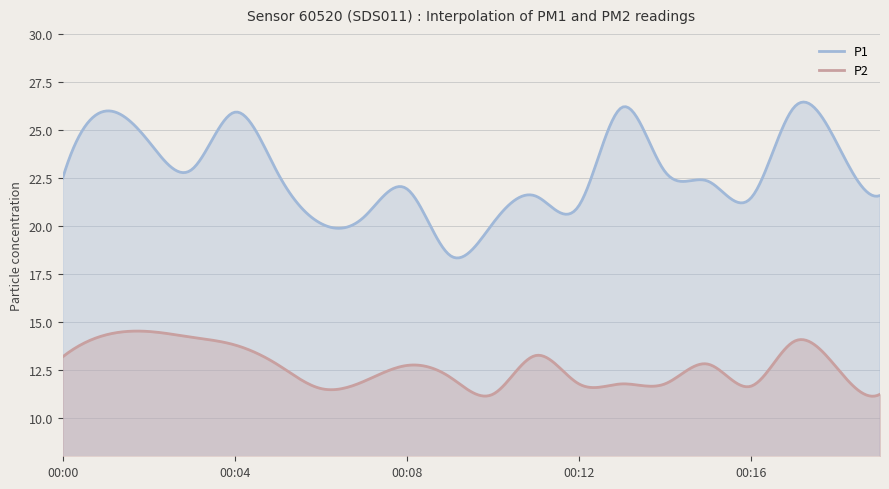

The value of P2 at 00:11 is 19.8. True or false?

False